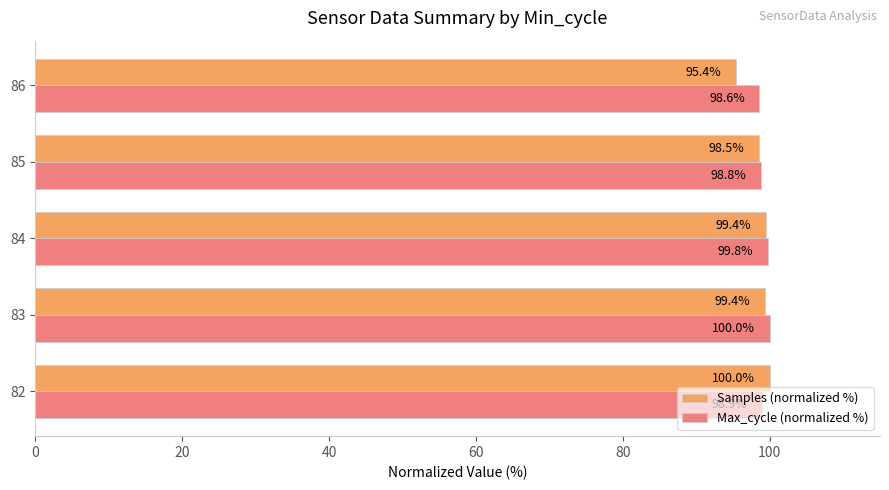

At how many categories does at least one series exceed 96?

5